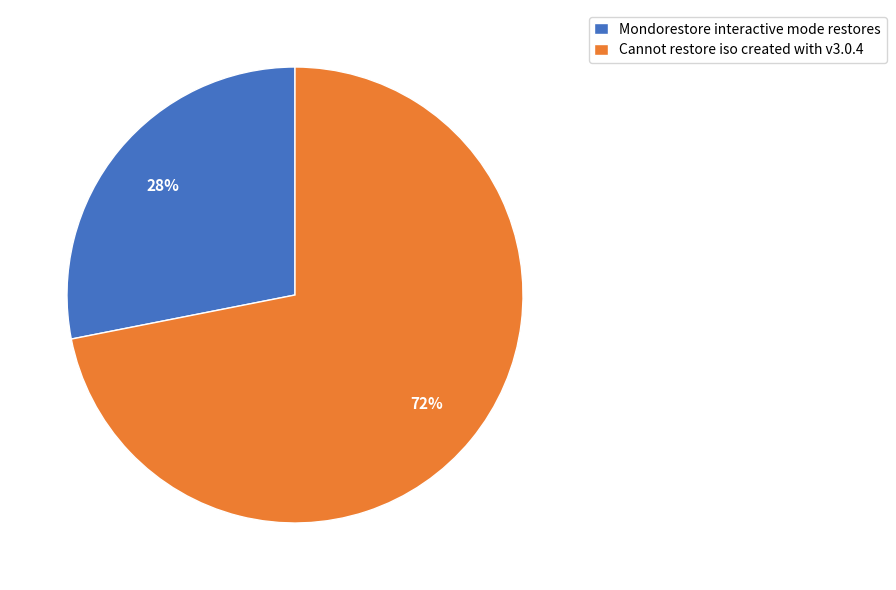

Count the number of slices in the pie.

2